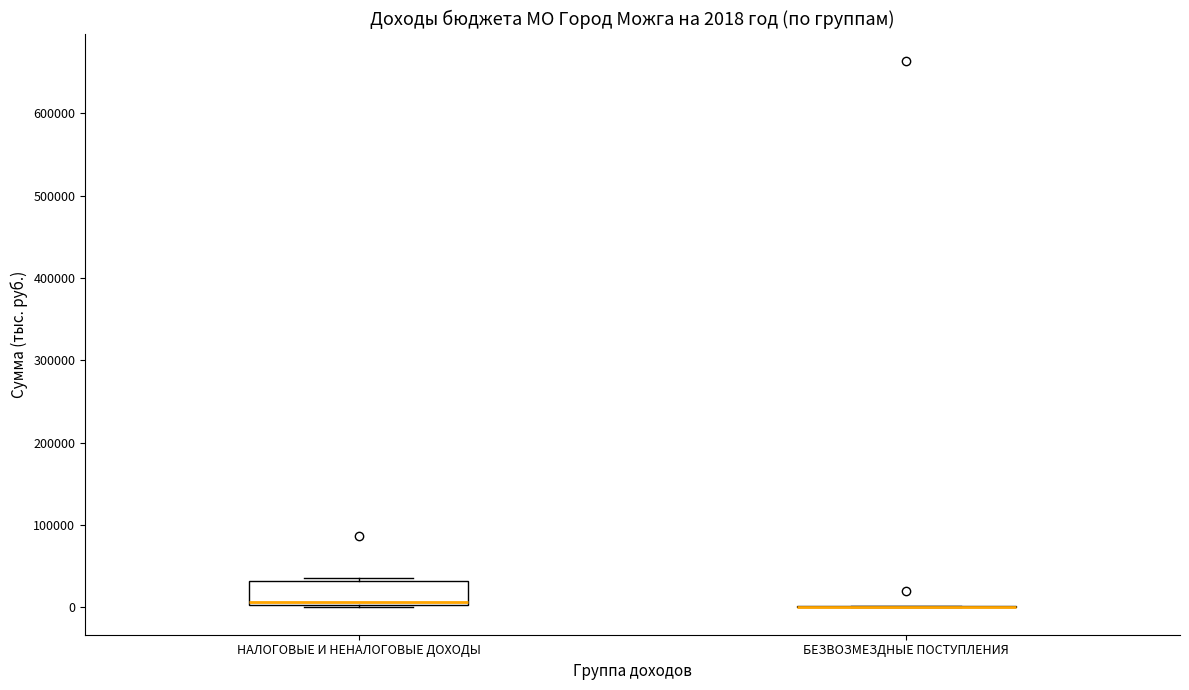

Comparing the boxes themselves (not the whiskers), which one is the tallest?

НАЛОГОВЫЕ И НЕНАЛОГОВЫЕ ДОХОДЫ